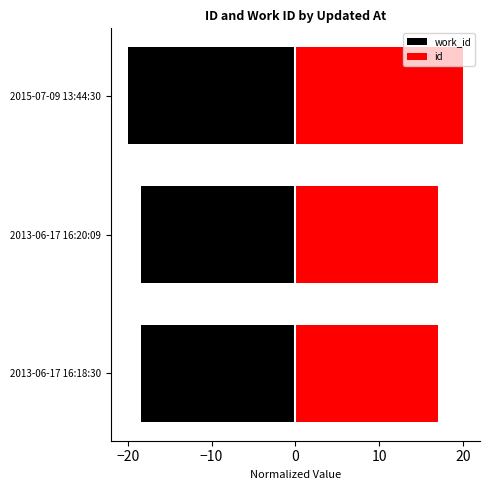

The value of work_id at 2013-06-17 16:20:09 is -26.1. True or false?

False